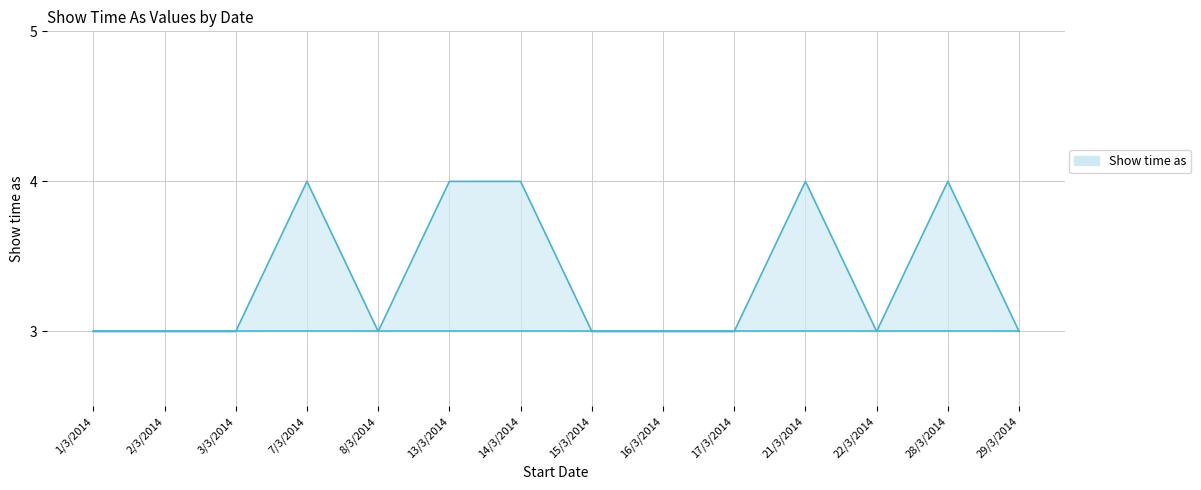

True or false: the data shows 4 at 13/3/2014.

True